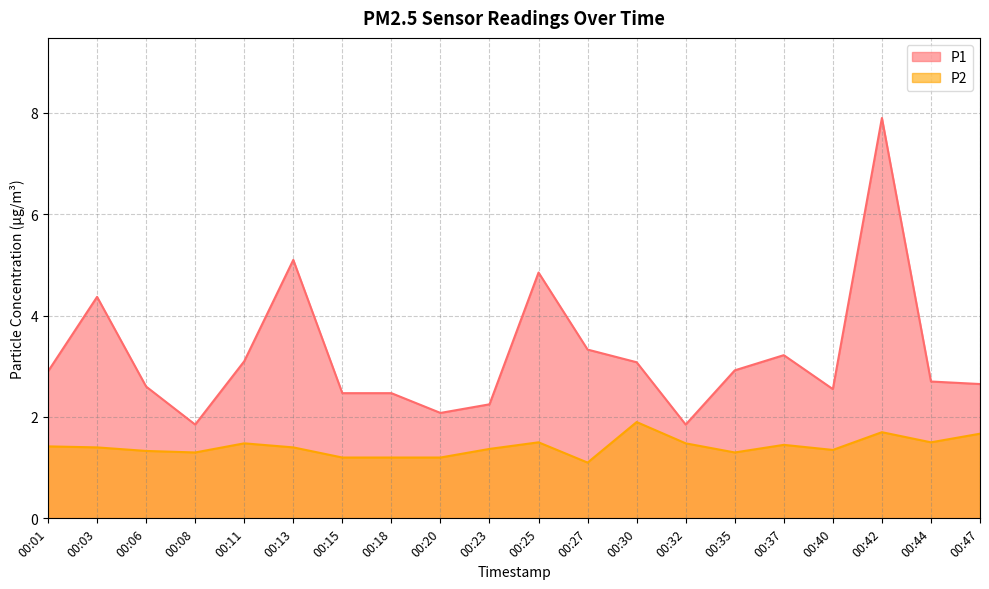

What are all the series names shown in the legend?

P1, P2